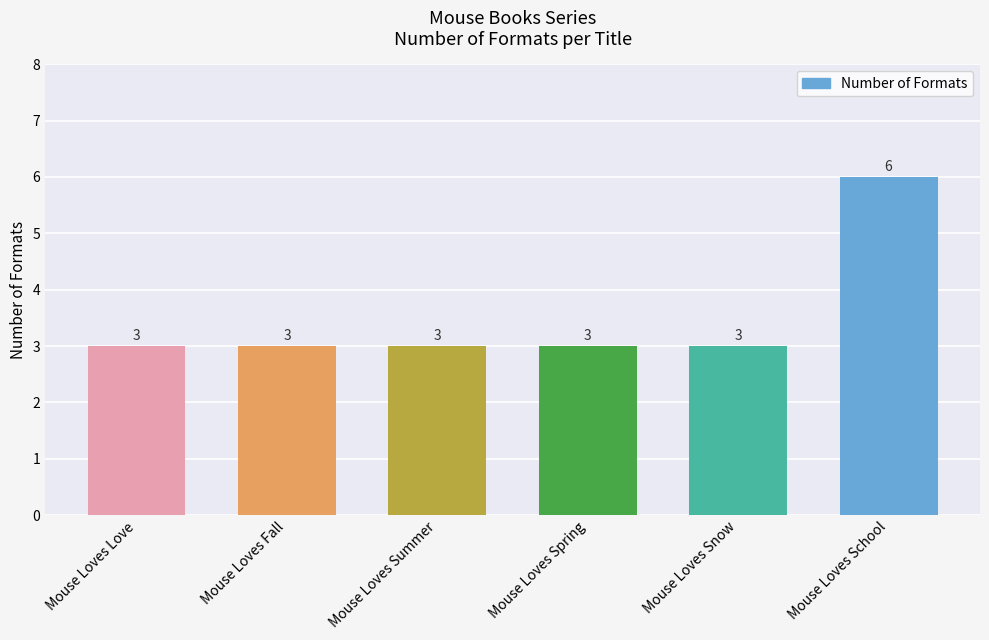

Count the number of data series in this chart.

1